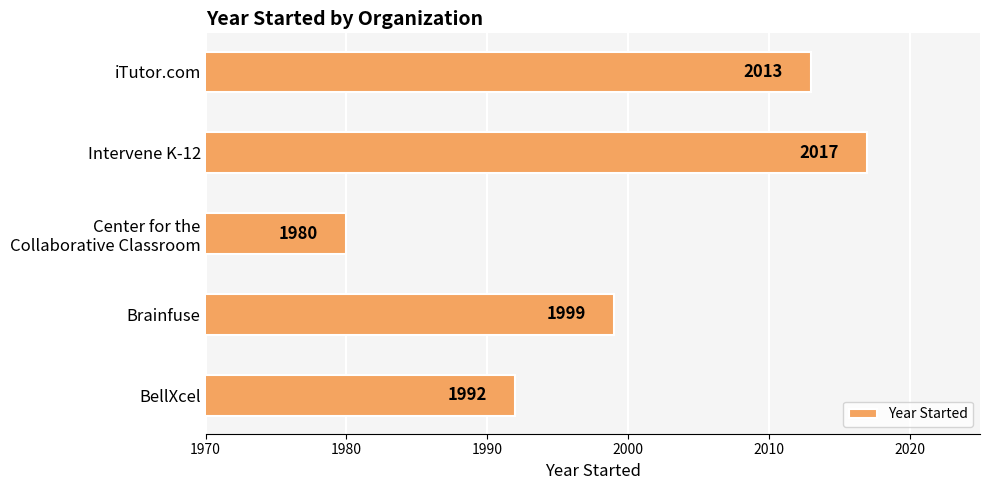

How many bars are there in total?

5